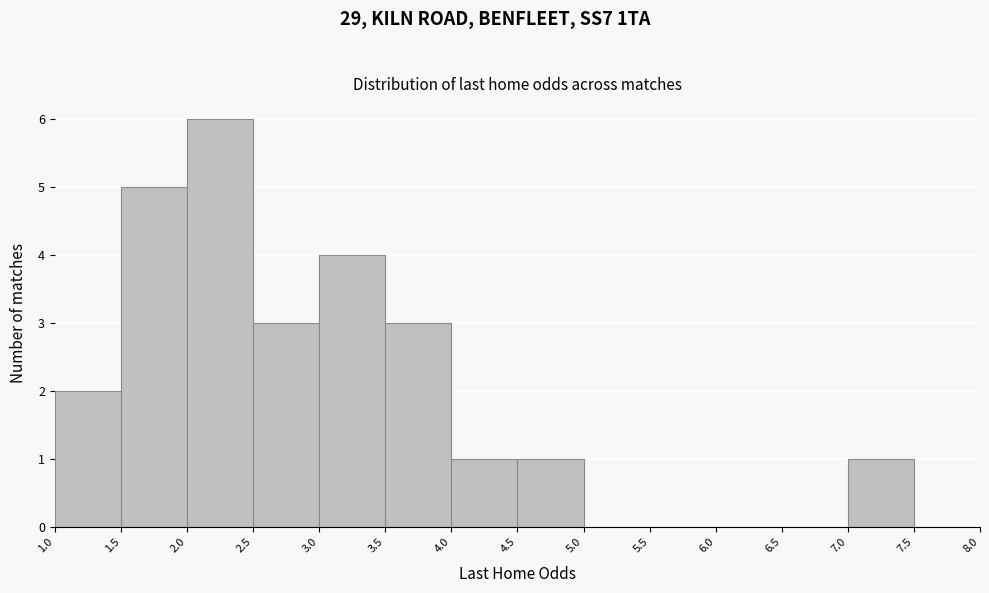

How tall is the bar that spans 4.5 to 5.0 on the x-axis? The values are not printed on the chart, so give them approximately, as read against the axis.

1